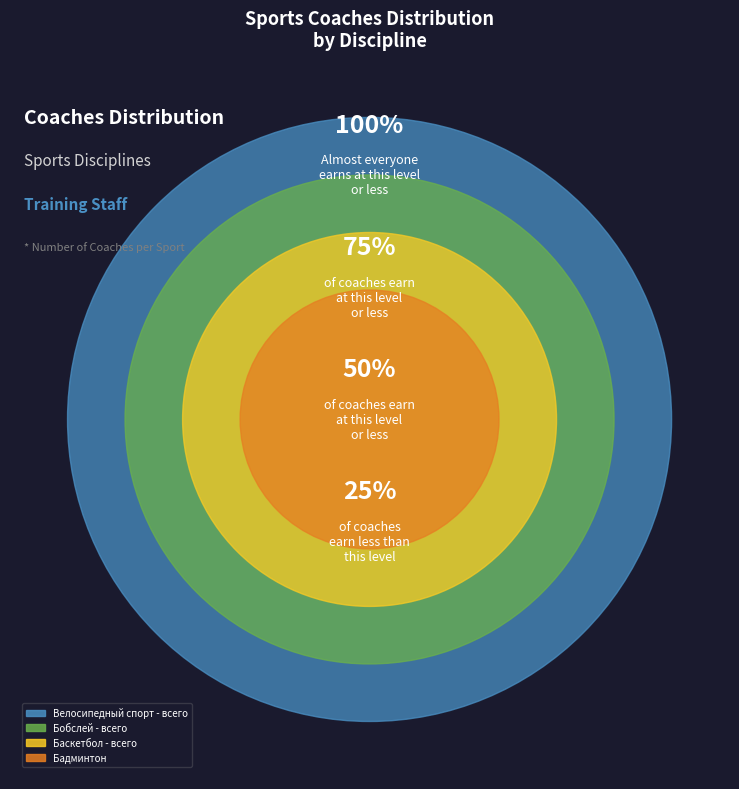

What percentage is the Баскетбол - всего slice, to the nearest percent?

22%